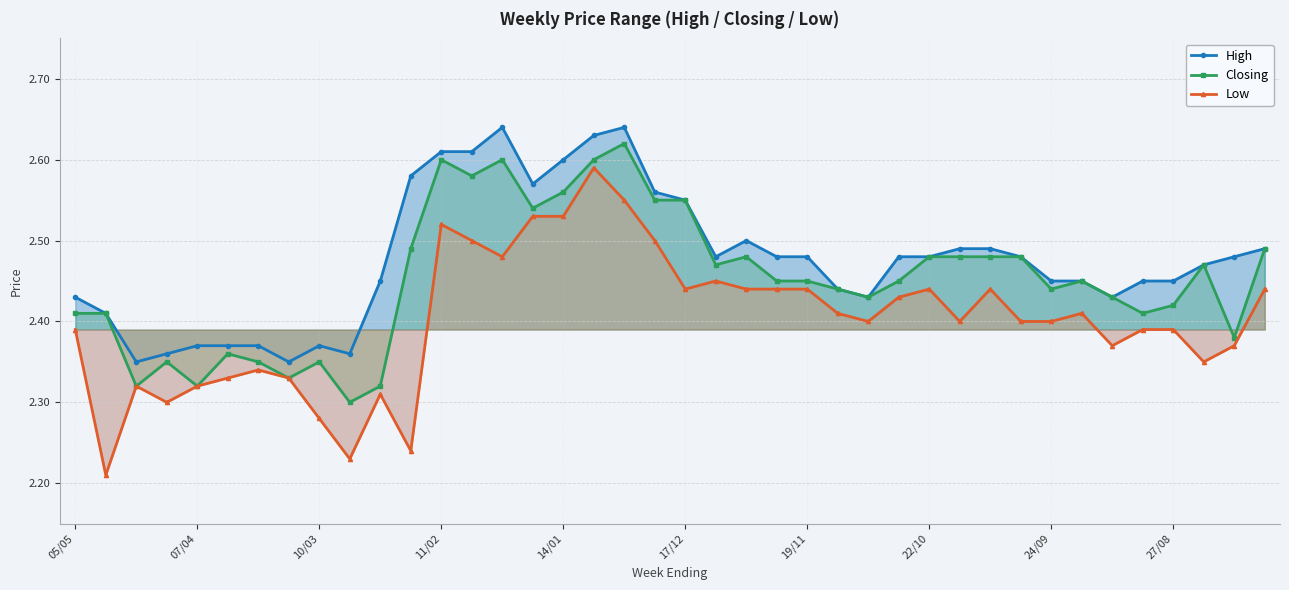

What is the difference between the highest and lowest values at 30?

0.1